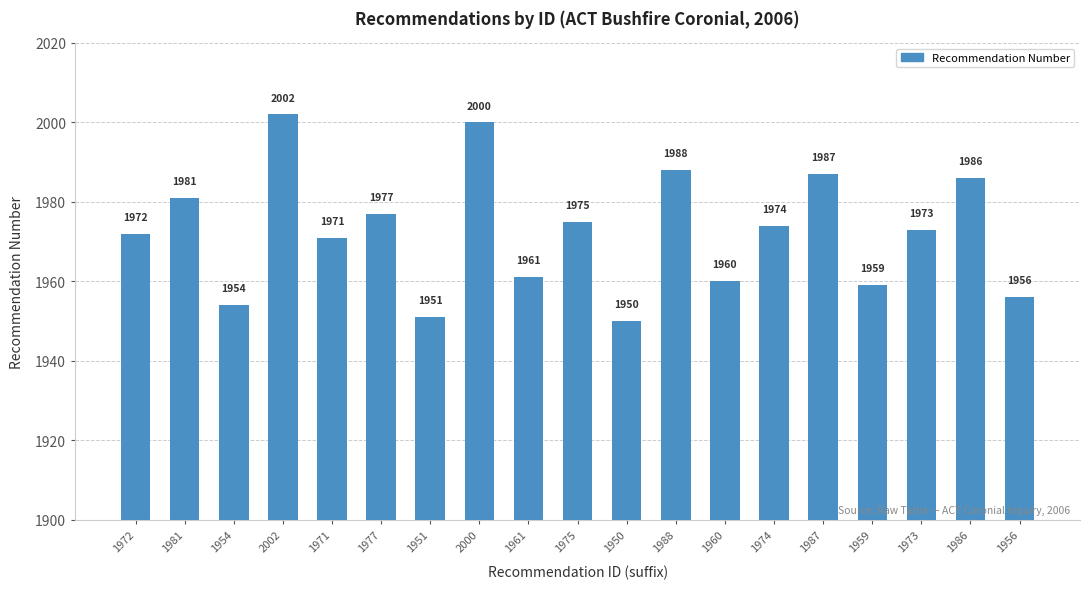

Read the value at 1981, to the nearest 10.

1980